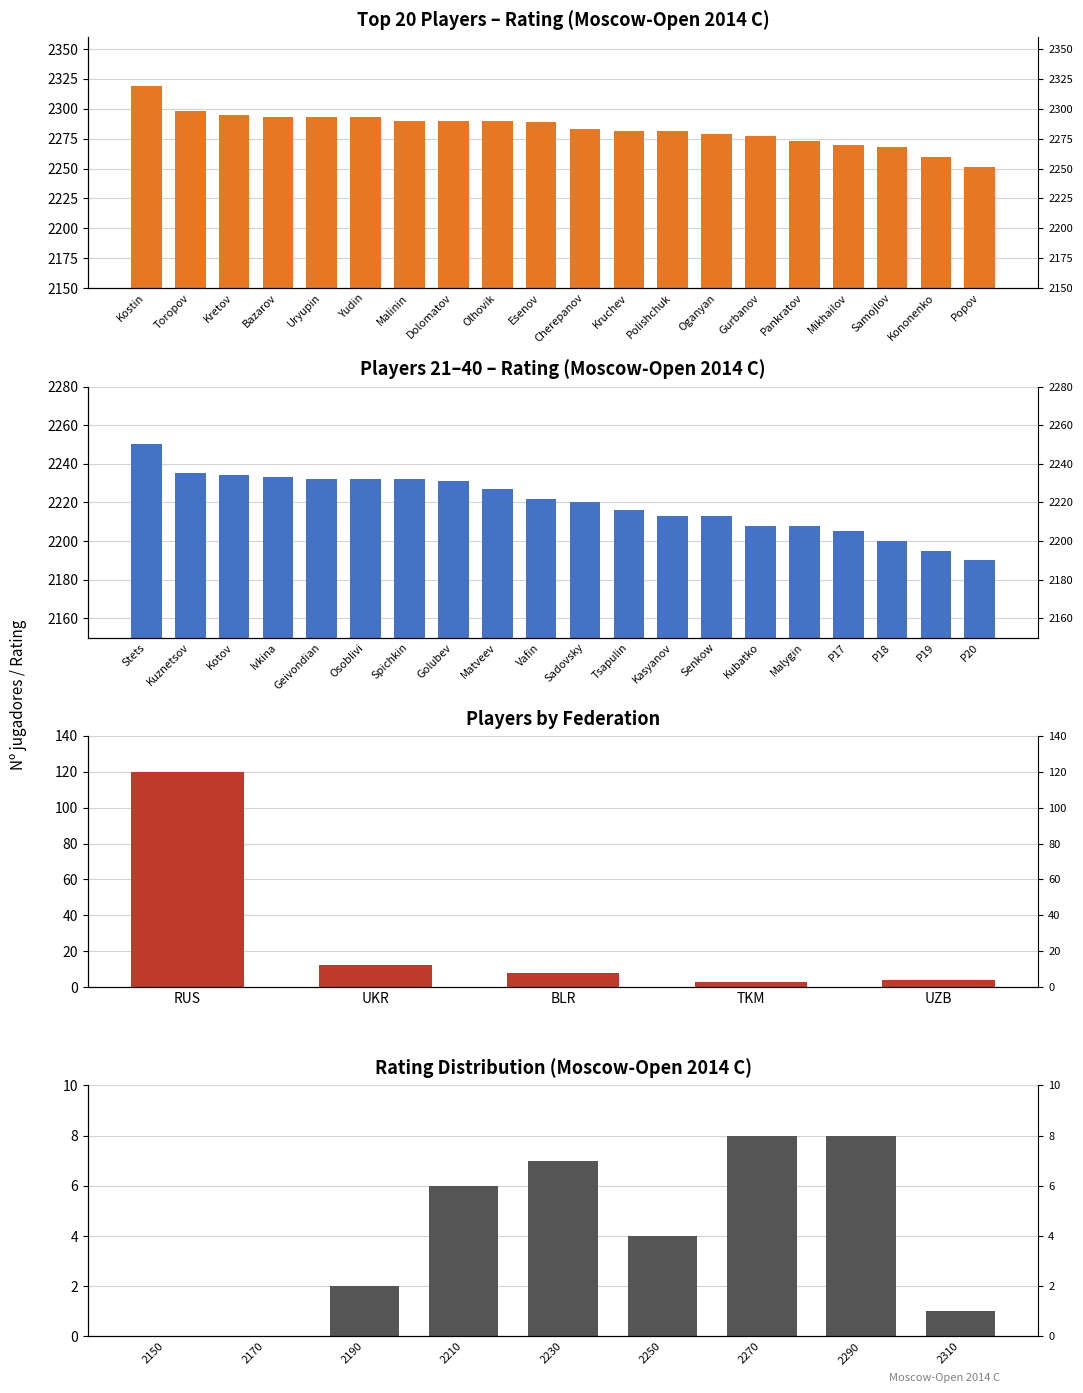

Is it true that Title equals 2251 at Popov?

True